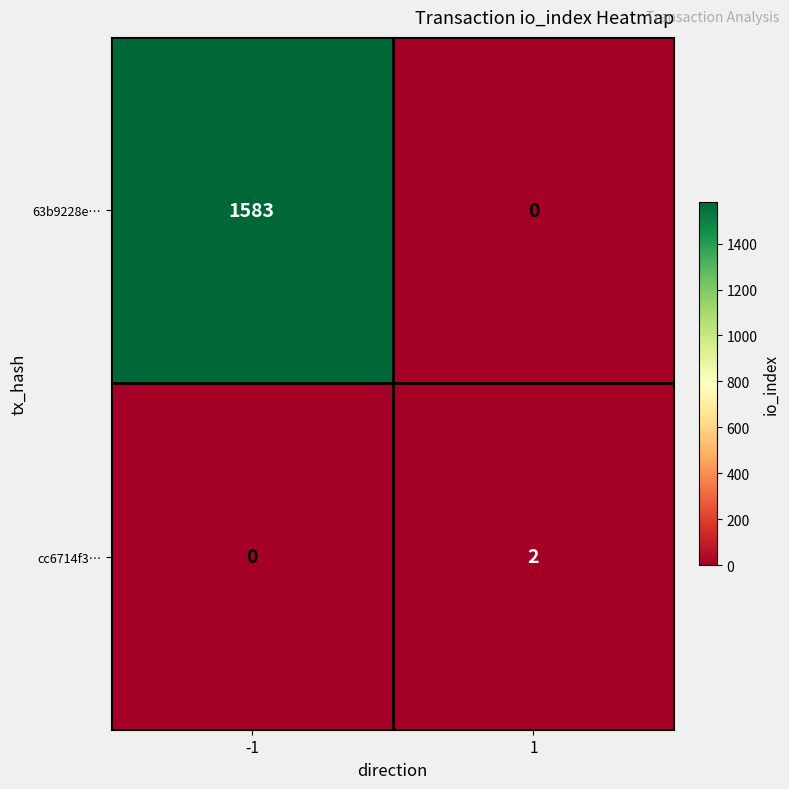

How many series are shown in this chart?

2